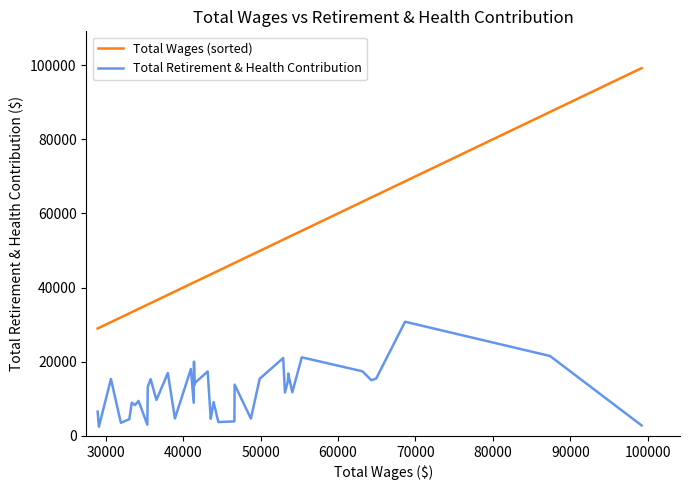

What is the average value of the Total Retirement & Health Contribution series?

11874.6